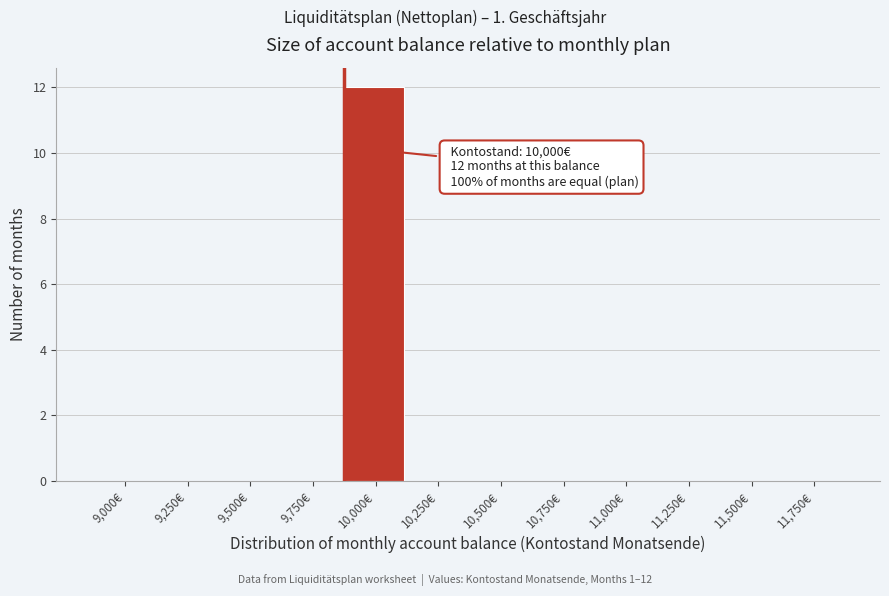

Reading left to right, list all the values displayed in this chart.

9,000€=0	9,250€=0	9,500€=0	9,750€=0	10,000€=12	10,250€=0	10,500€=0	10,750€=0	11,000€=0	11,250€=0	11,500€=0	11,750€=0